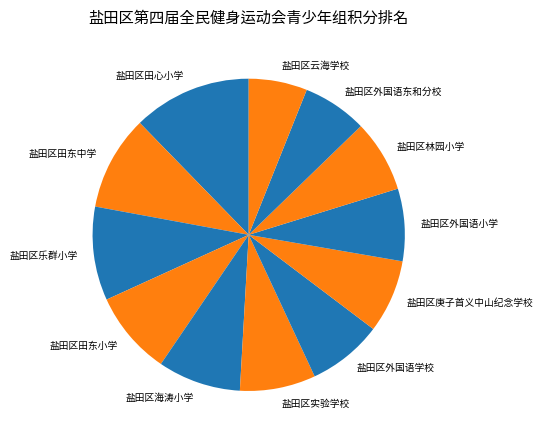

Combined, do 盐田区田东小学 and 盐田区海涛小学 account for over 50%?

No